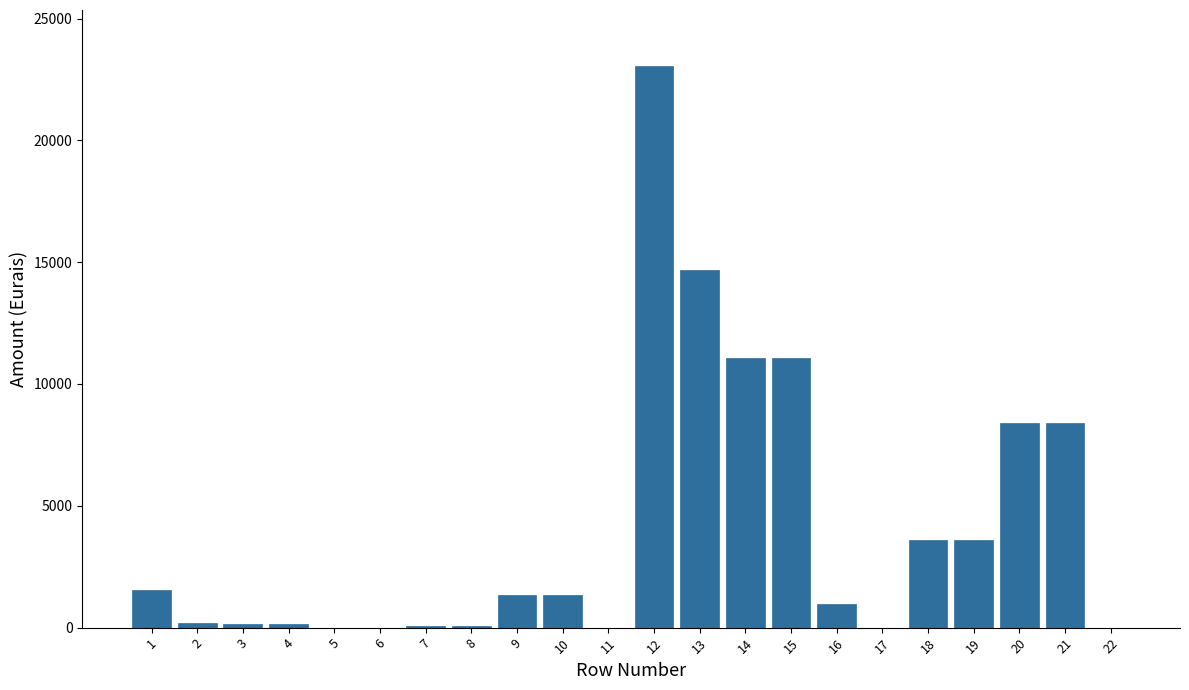

Is it true that the value at 20 is 8380.4?

True